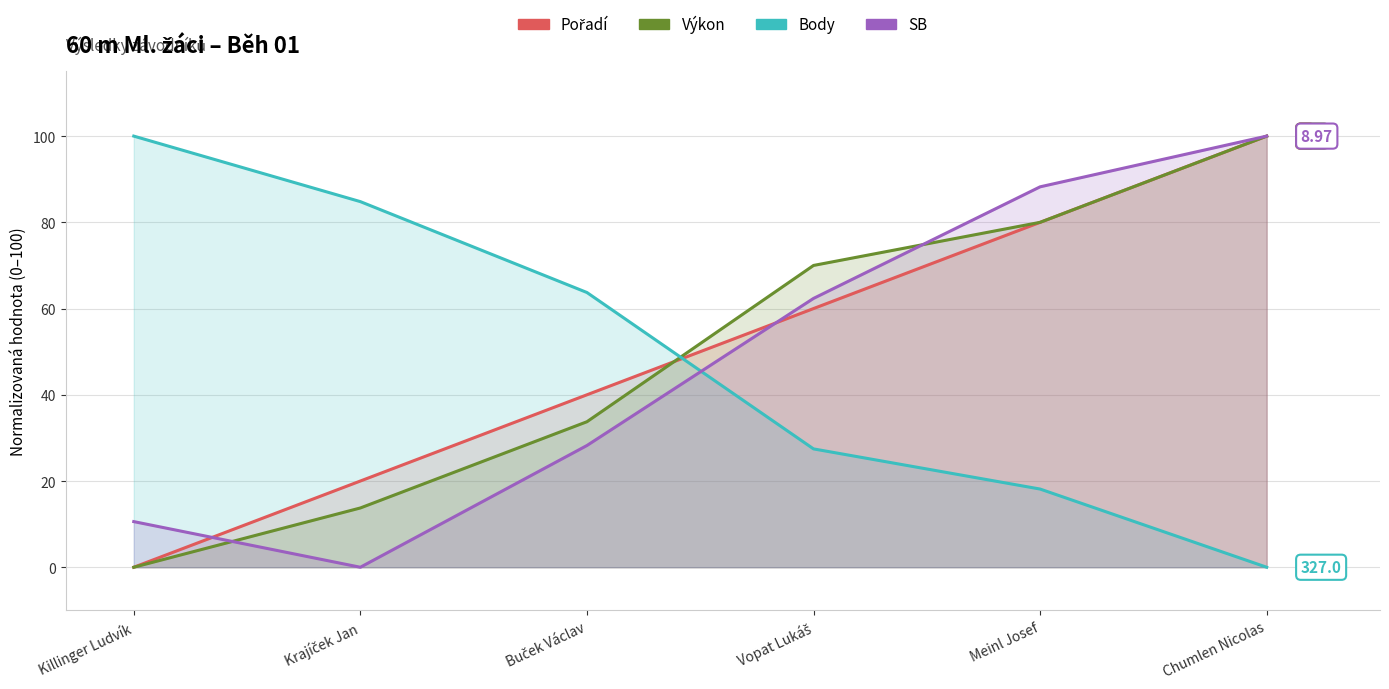

Rank the series by their maximum value, from lowest to highest.

Pořadí, Výkon, Body, SB